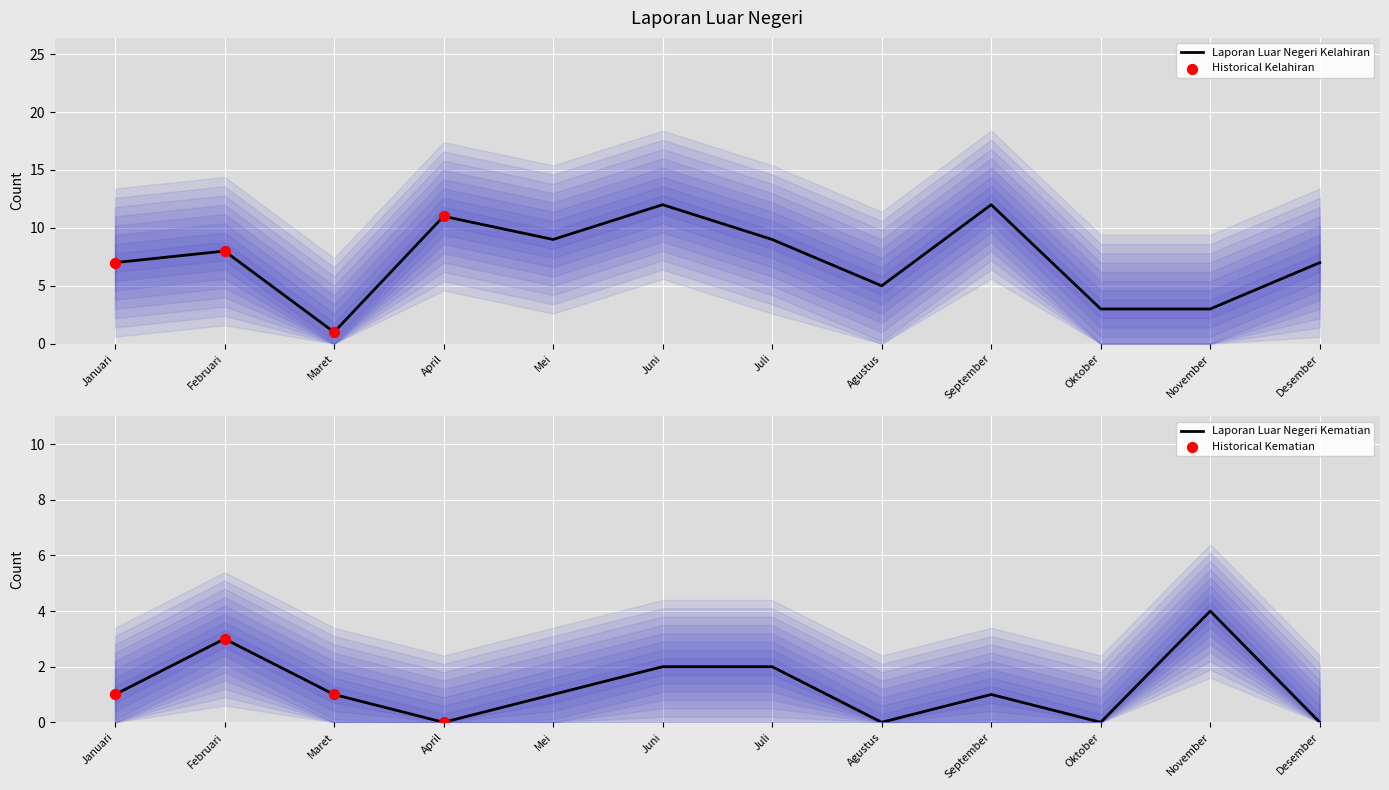

Which series has the widest spread of Y values?

Laporan Luar Negeri Kelahiran